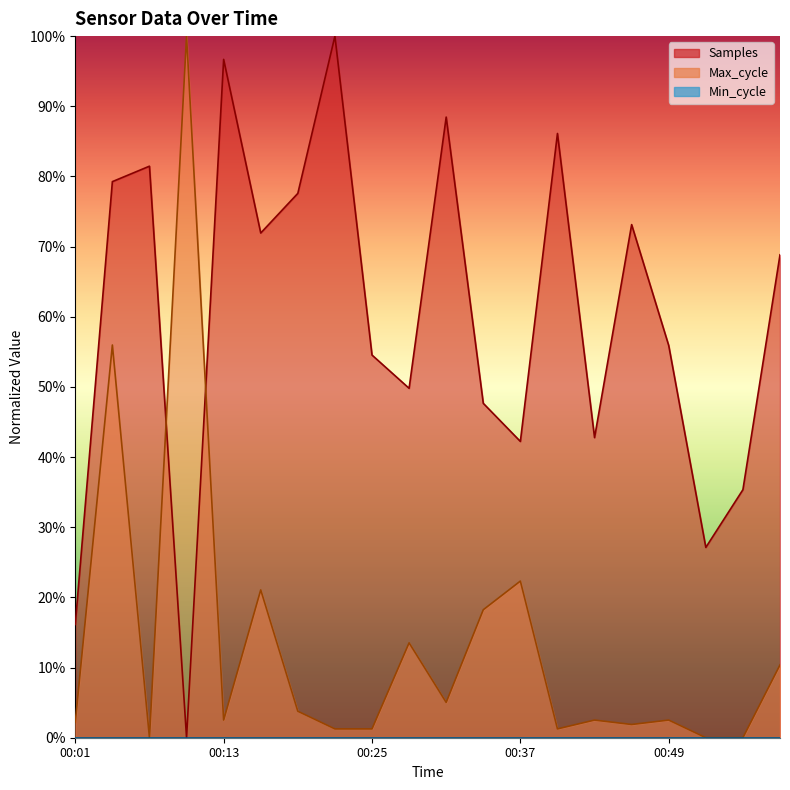

What is the difference between the highest and lowest values at 00:37?

42.2